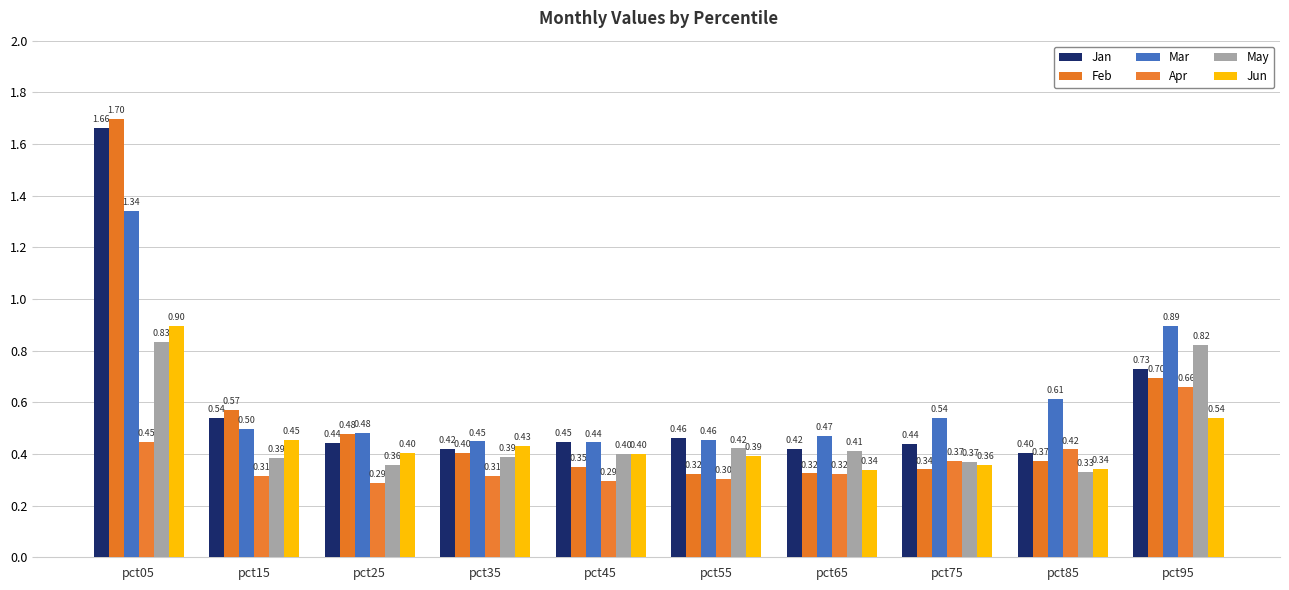

What is the value of the May bar at the 10th from the left?

0.8